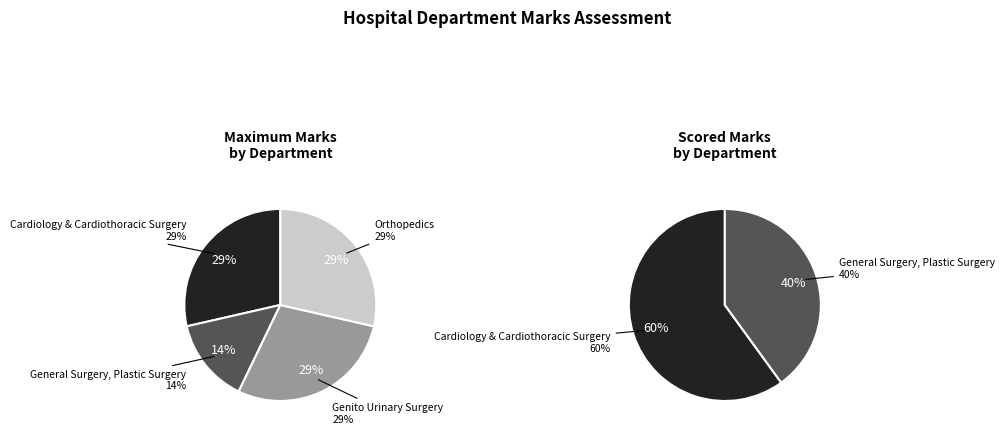

To the nearest percent, what portion does Orthopedics represent?

29%